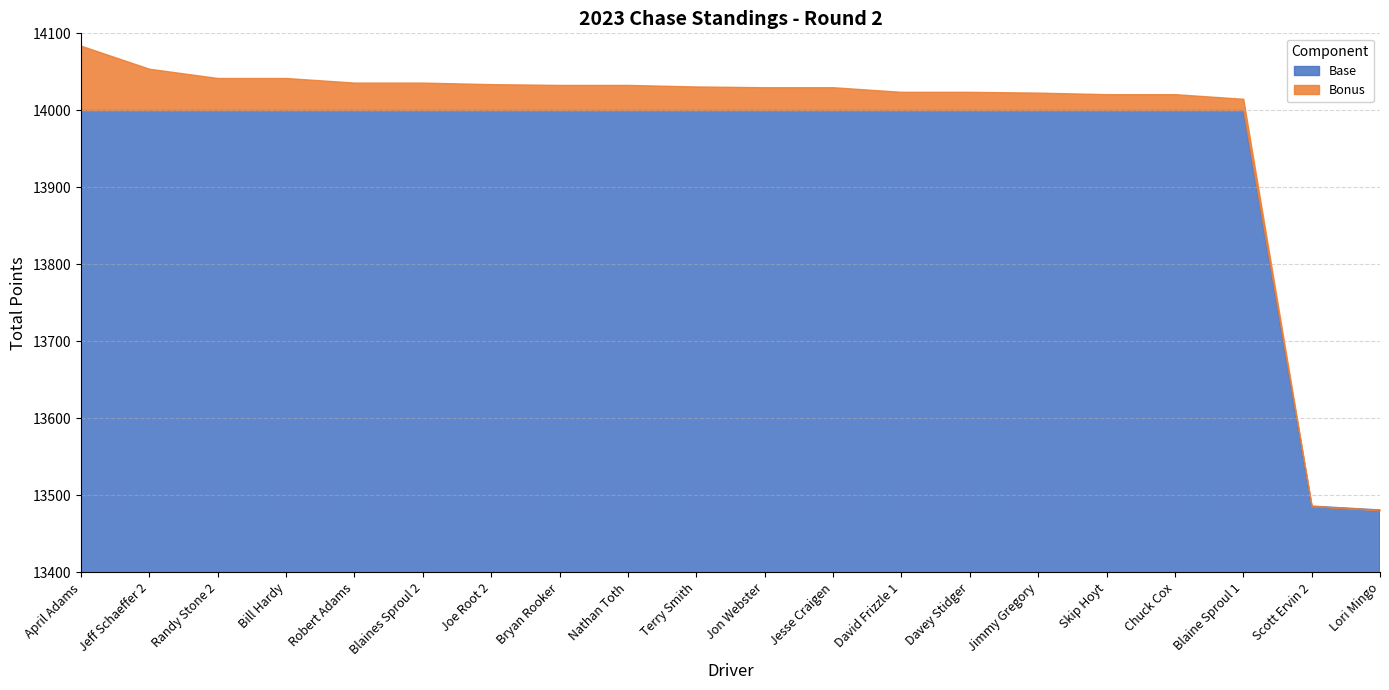

Rank the series at Jeff Schaeffer 2 from lowest to highest value.

Bonus, Base